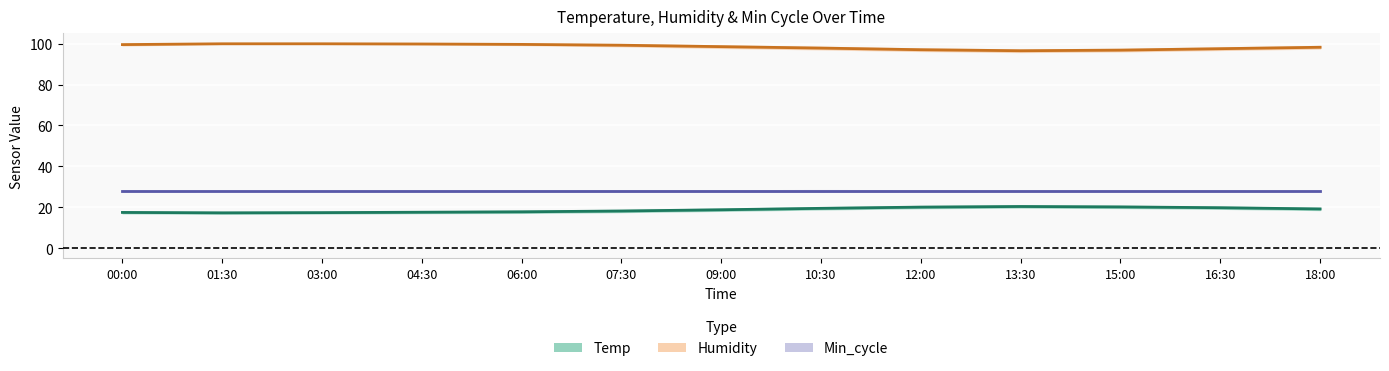

How many data points does each series have?

13